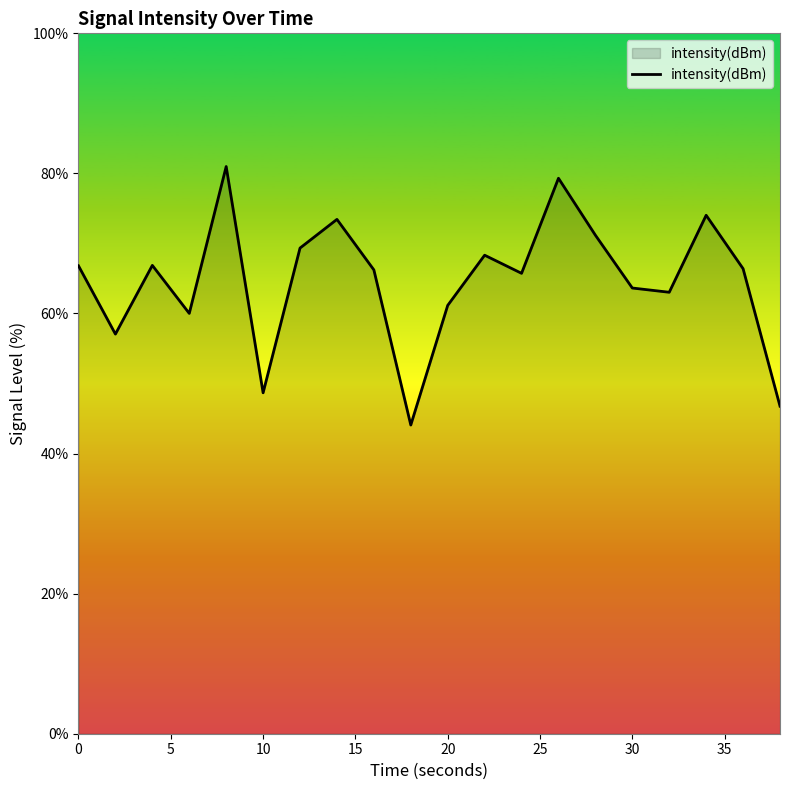

What is the greatest value displayed?

81.0